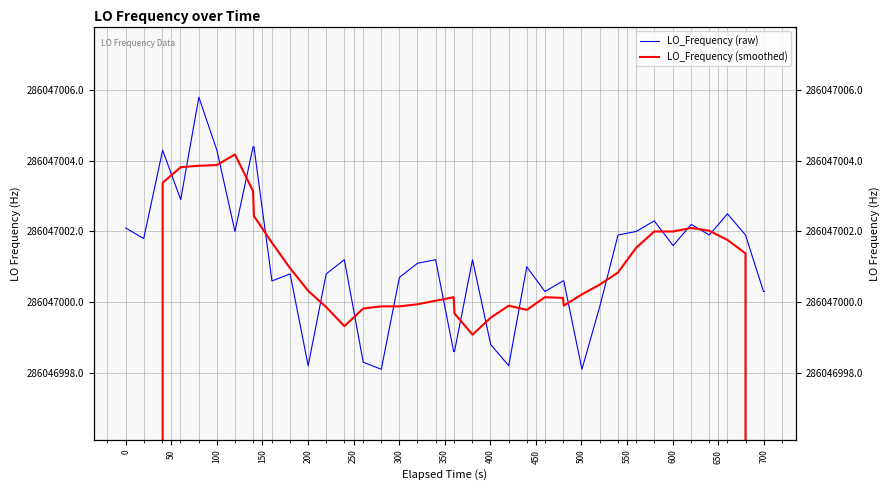

How many interior local peaks does the LO_Frequency (raw) series have?

10